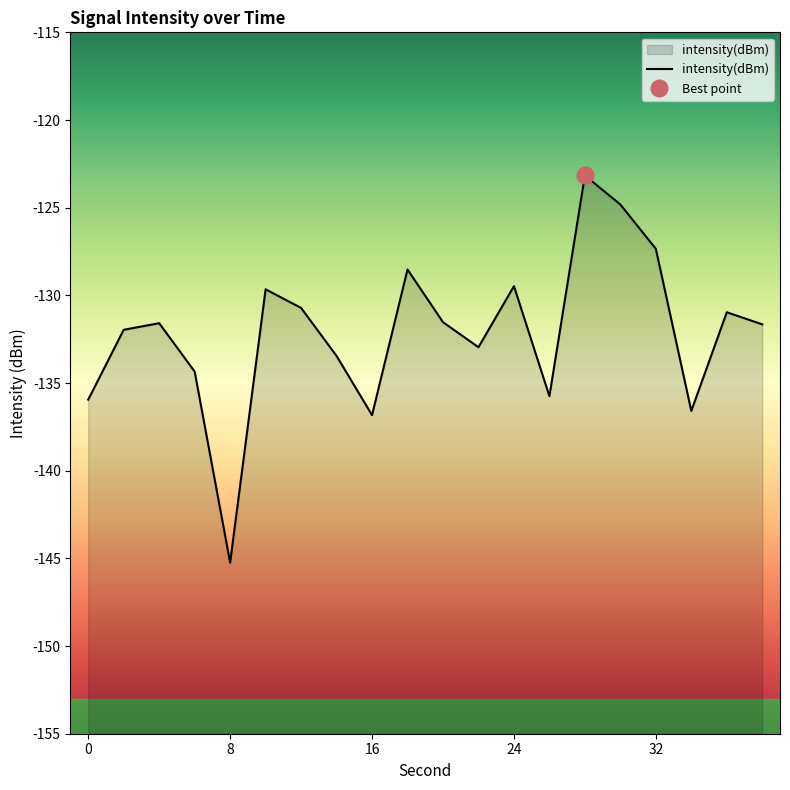

Reading left to right, what are all the values shown in this chart?

-135.9	-132.0	-131.6	-134.3	-145.2	-129.7	-130.7	-133.5	-136.8	-128.5	-131.5	-133.0	-129.5	-135.7	-123.2	-124.8	-127.3	-136.6	-131.0	-131.7